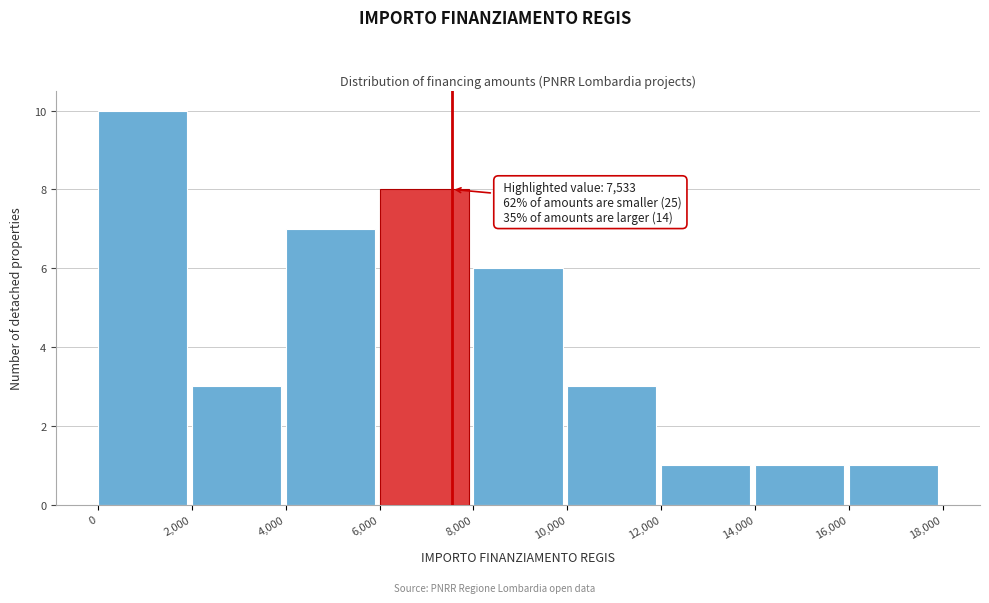

Which range on the x-axis has the tallest bar?

0 to 2,000